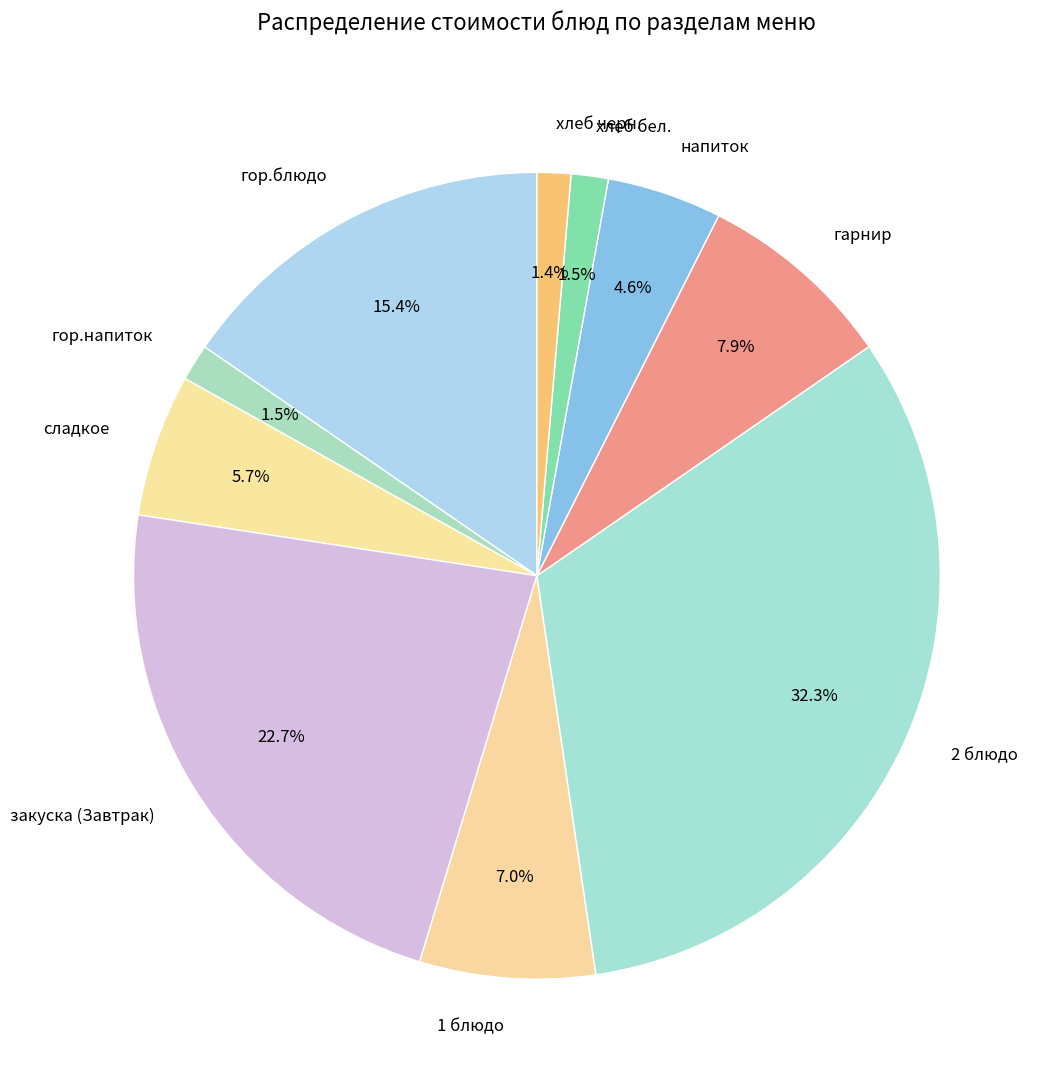

Is it true that 2 блюдо is 32% of the pie?

True